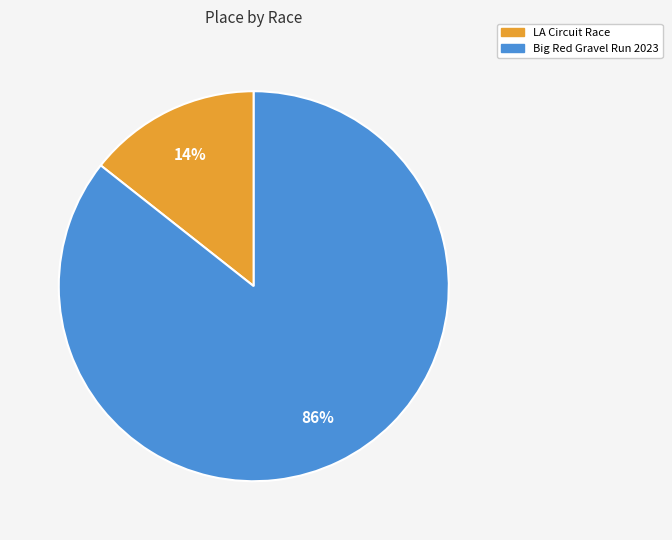

Which slice is the smallest?

LA Circuit Race